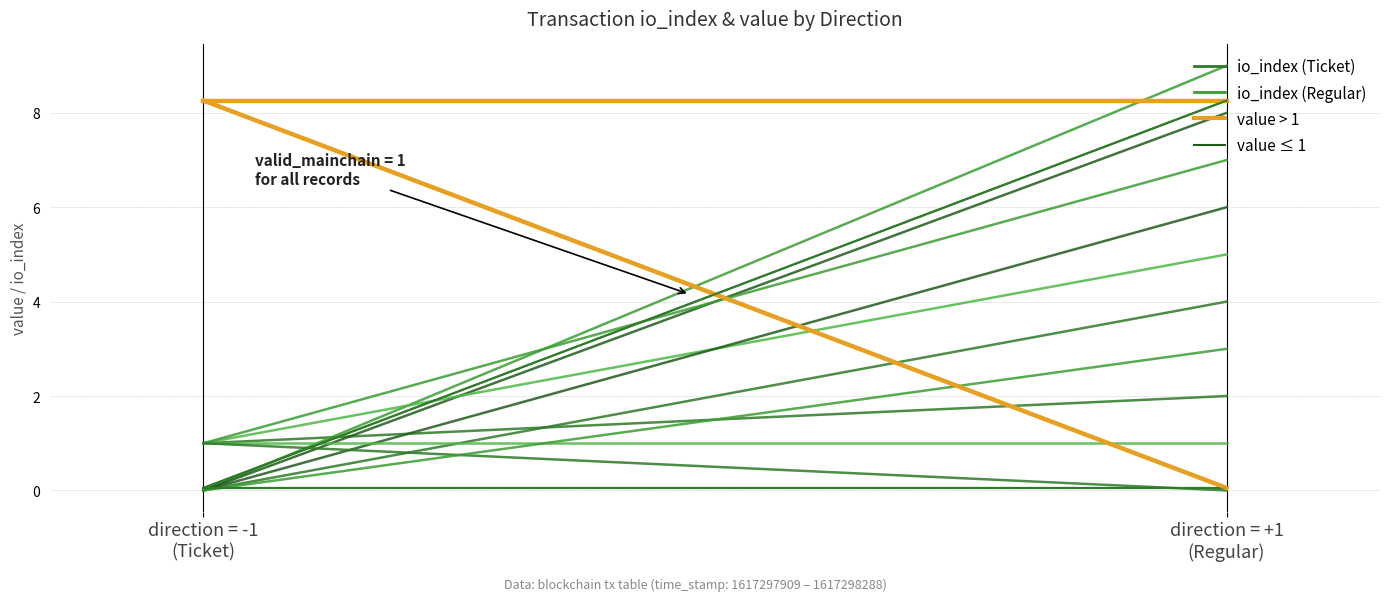

What is the total value across all series at direction = -1
(Ticket)?

9.3